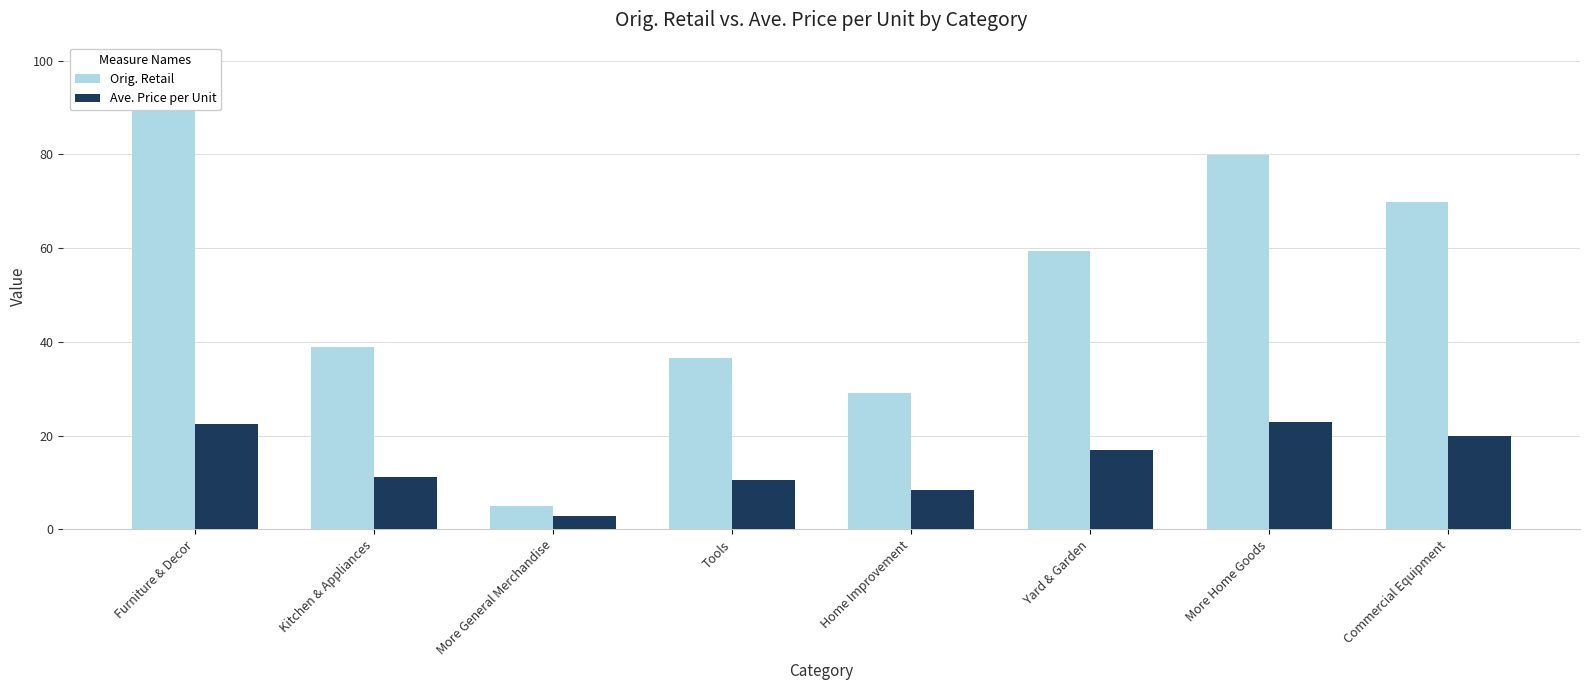

Reading left to right, list all the values displayed in this chart.

Orig. Retail: 98.9	38.8	5.0	36.6	29.0	59.4	79.8	69.9
Ave. Price per Unit: 22.4	11.1	2.8	10.4	8.3	16.9	22.8	20.0